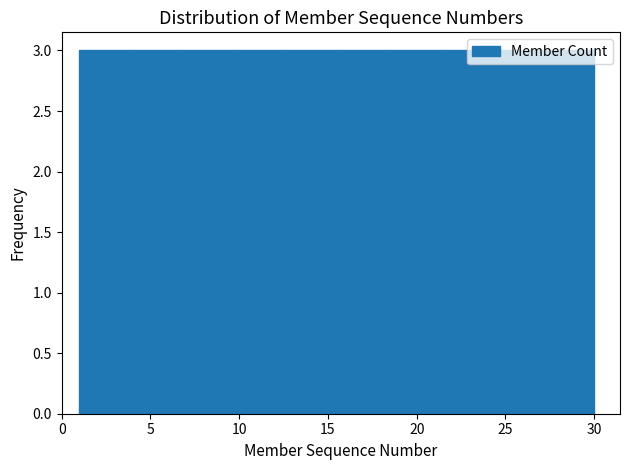

Reading left to right, transcribe this chart: for each bar, give the range it covers on the x-axis and its height. Neither the bar edges nor the heights are printed on the chart, so give them approximately, as read against the axes.

1.0 to 3.9: 3
3.9 to 6.8: 3
6.8 to 9.7: 3
9.7 to 12.6: 3
12.6 to 15.5: 3
15.5 to 18.4: 3
18.4 to 21.3: 3
21.3 to 24.2: 3
24.2 to 27.1: 3
27.1 to 30.0: 3